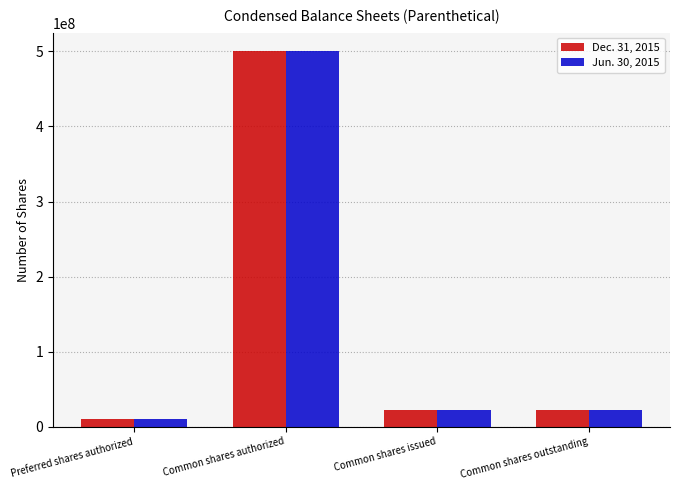

Does the chart contain any negative values?

No